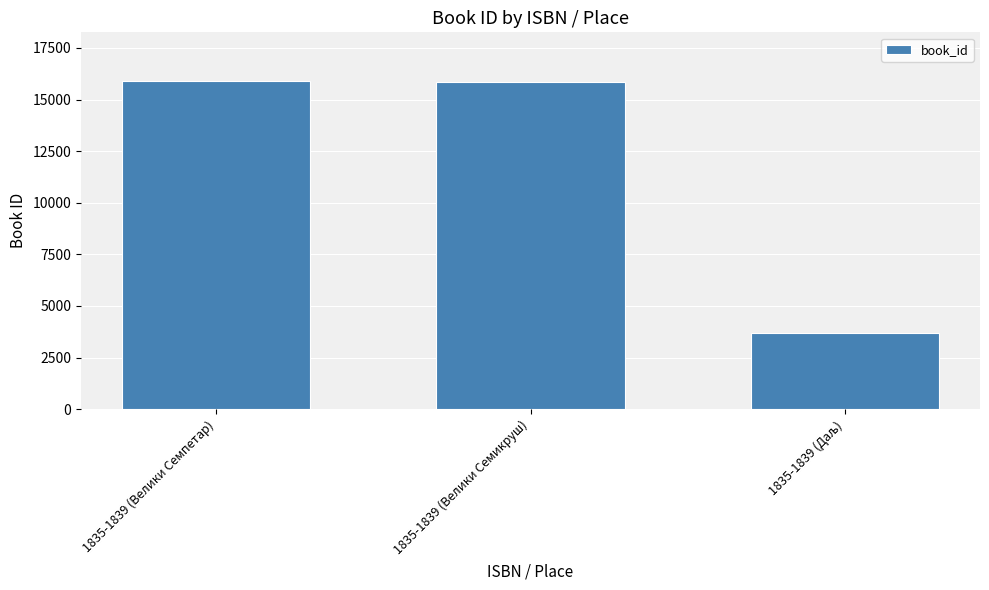

What is the value of the 1st bar from the left?

15873